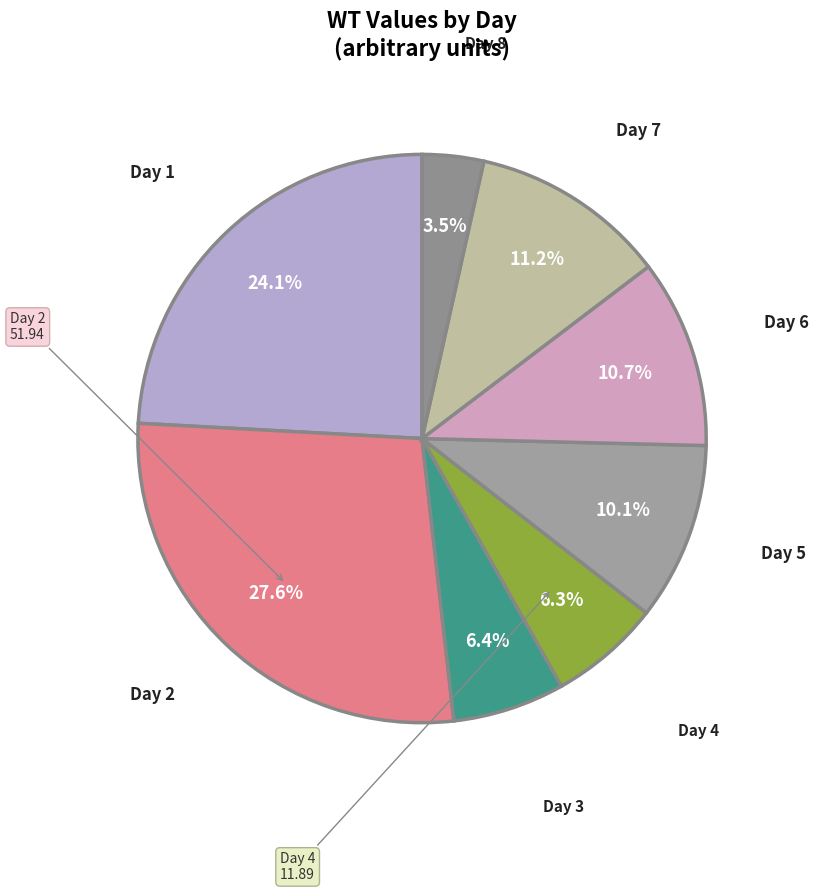

Is there a majority slice in this chart?

No